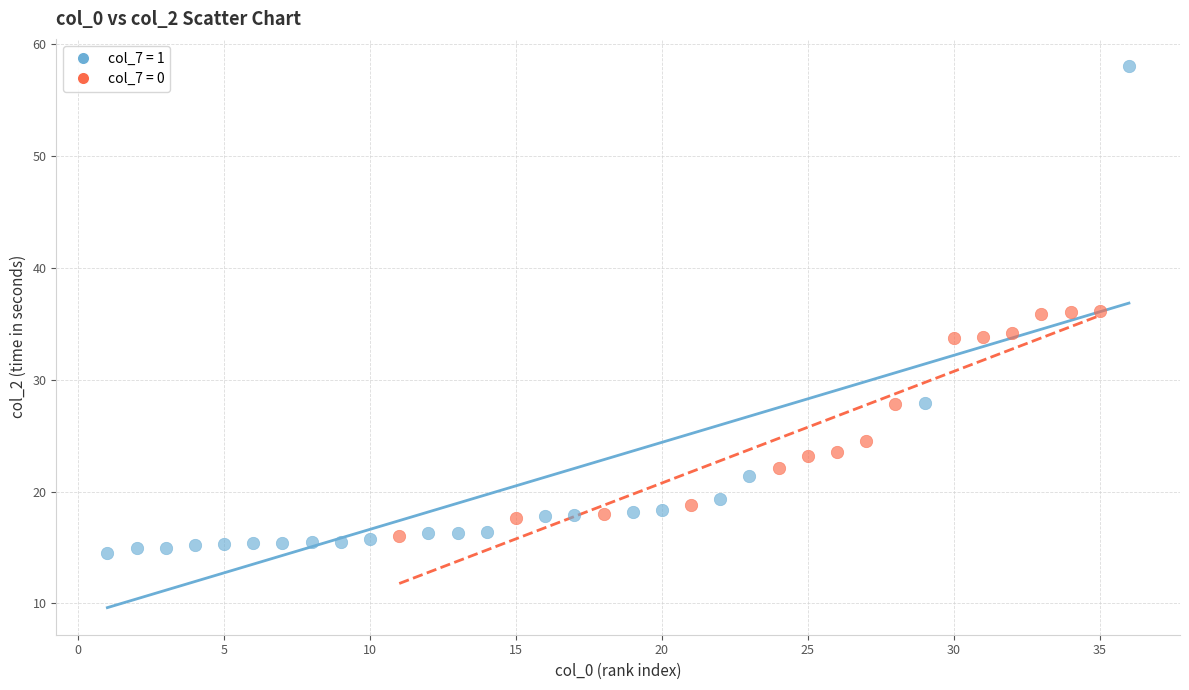

Which series contains the highest Y value?

col_7 = 1